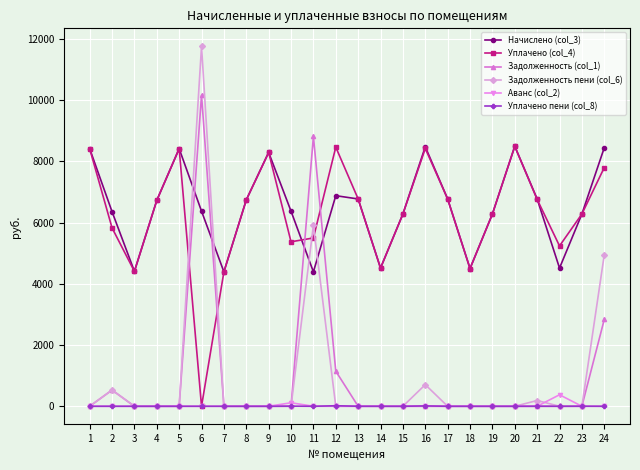

Where do Задолженность пени (col_6) and Уплачено (col_4) first cross each other?

5 and 6